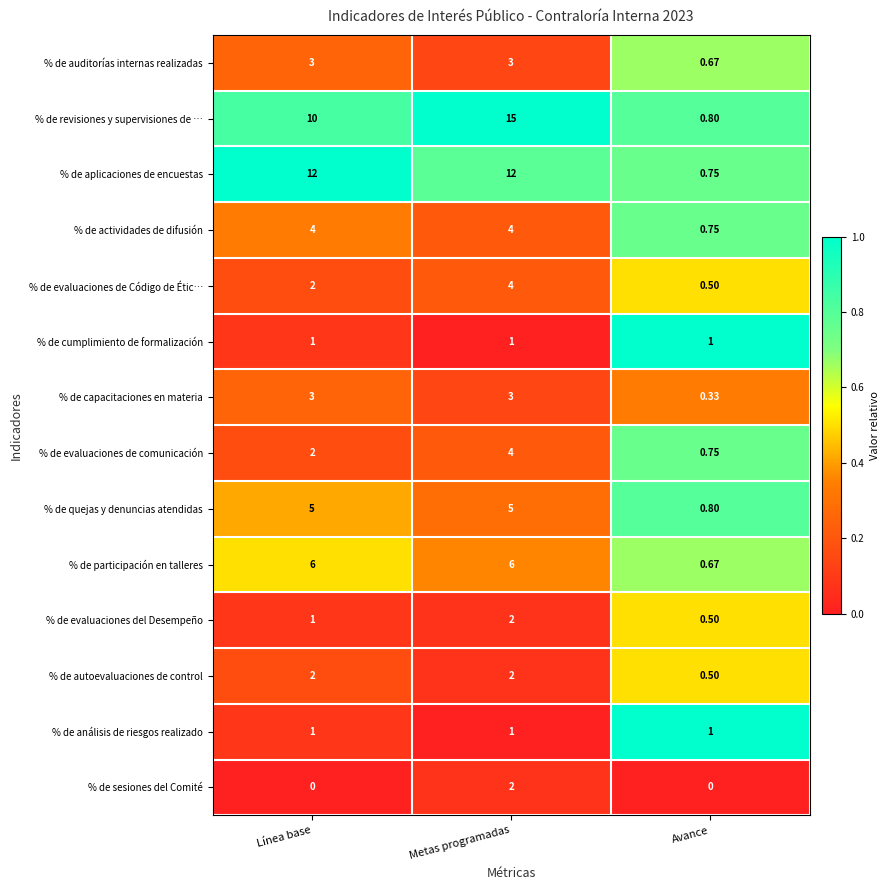

At which label is % de capacitaciones en materia closest to 1?

Avance